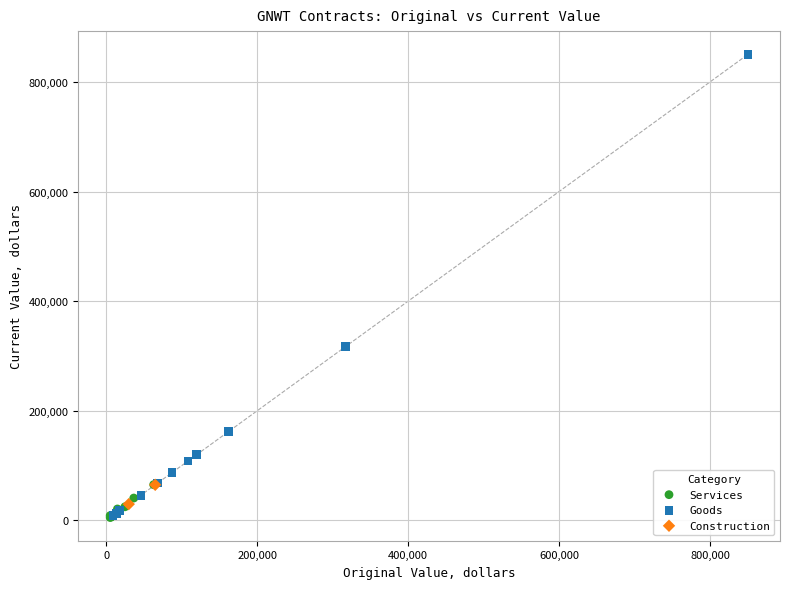

Which series has the largest Y range (max minus min)?

Goods